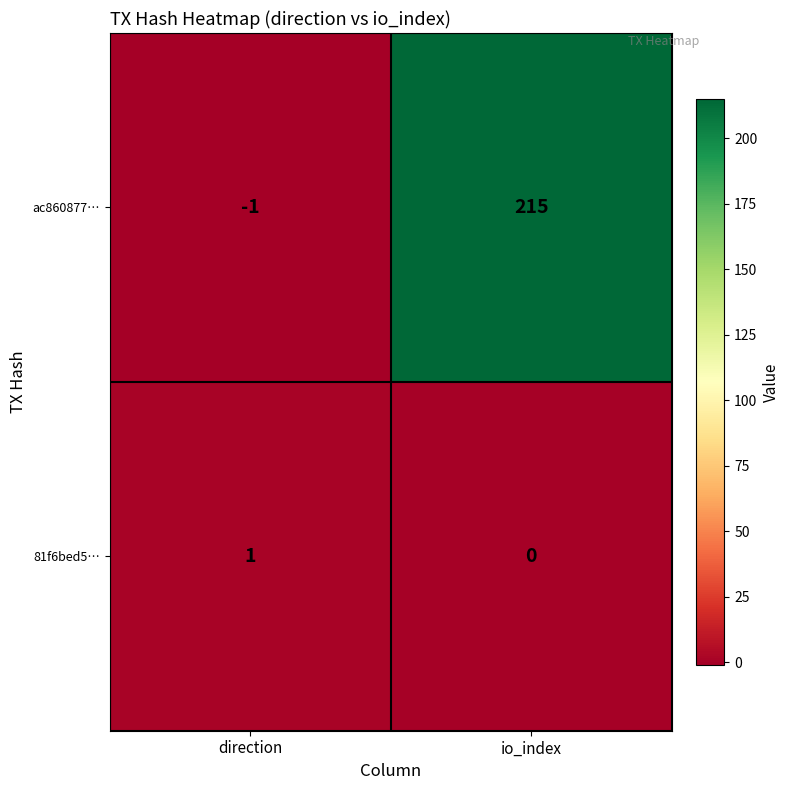

Rank the series at direction from lowest to highest value.

ac860877…, 81f6bed5…